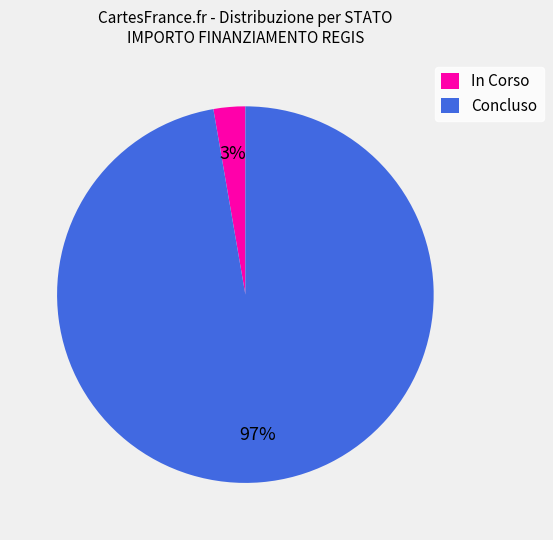

What percentage is the Concluso slice, to the nearest percent?

97%